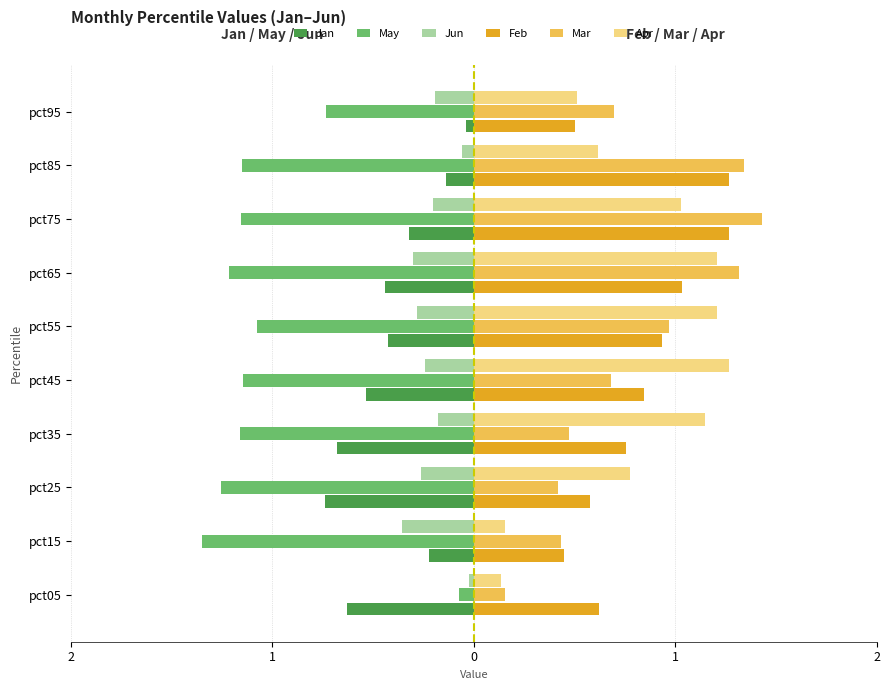

What are all the series names shown in the legend?

Jan, May, Jun, Feb, Mar, Apr